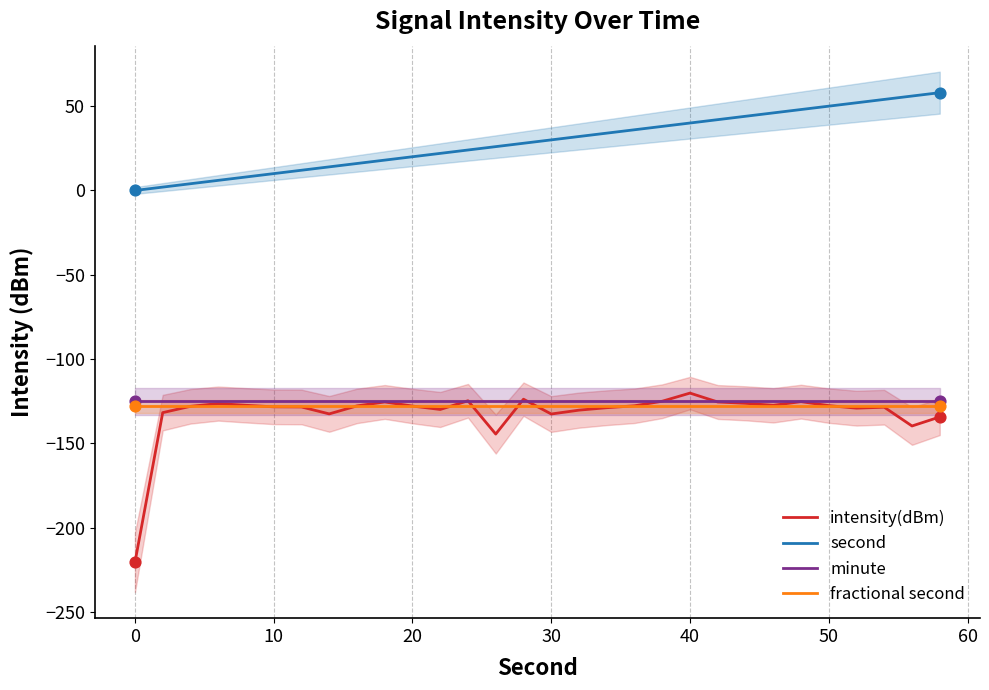

At how many categories does at least one series exceed -200?

30